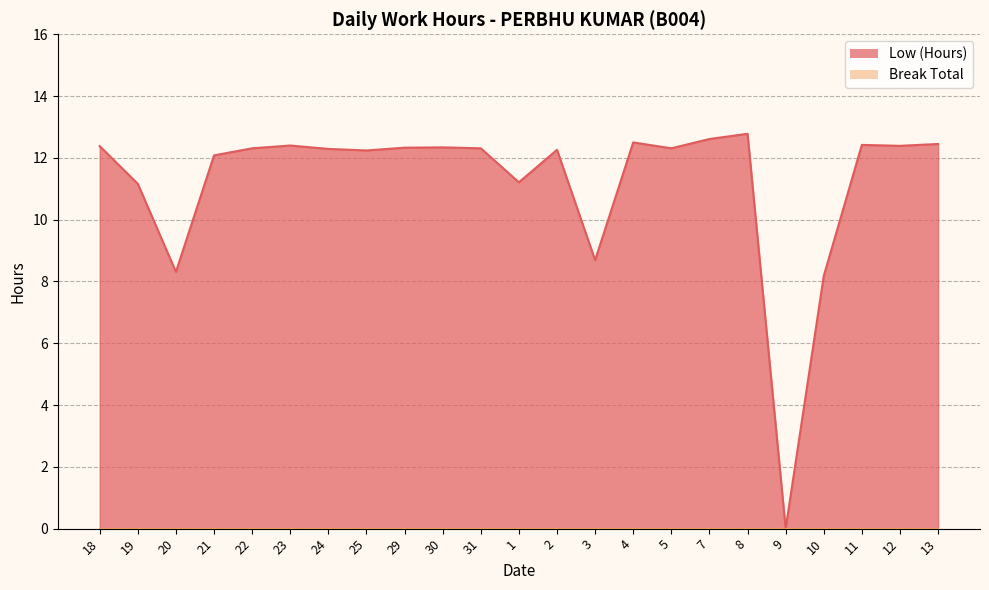

Where is the first local maximum?

23